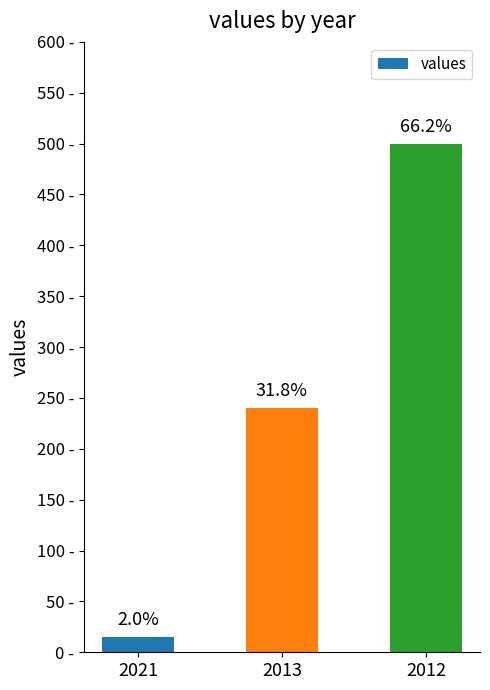

Does the chart contain any negative values?

No